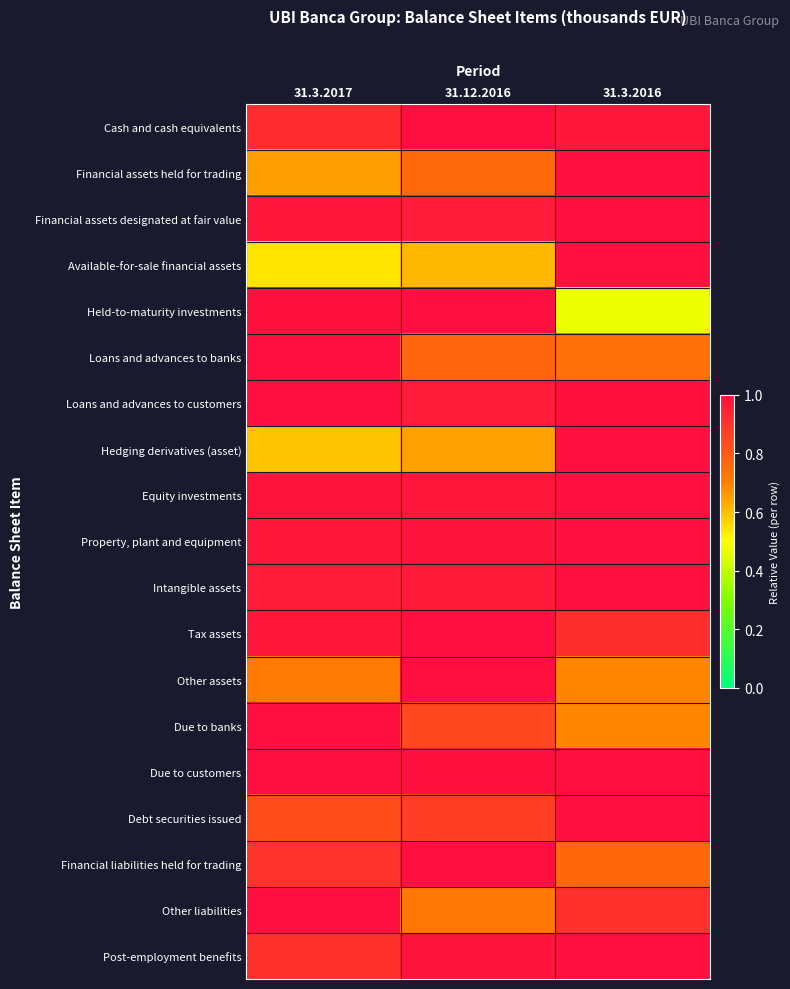

Rank the series at 31.12.2016 from lowest to highest value.

Available-for-sale financial assets, Hedging derivatives (asset), Other liabilities, Financial assets held for trading, Loans and advances to banks, Due to banks, Debt securities issued, Financial assets designated at fair value, Loans and advances to customers, Intangible assets, Equity investments, Post-employment benefits, Property, plant and equipment, Due to customers, Cash and cash equivalents, Held-to-maturity investments, Tax assets, Other assets, Financial liabilities held for trading